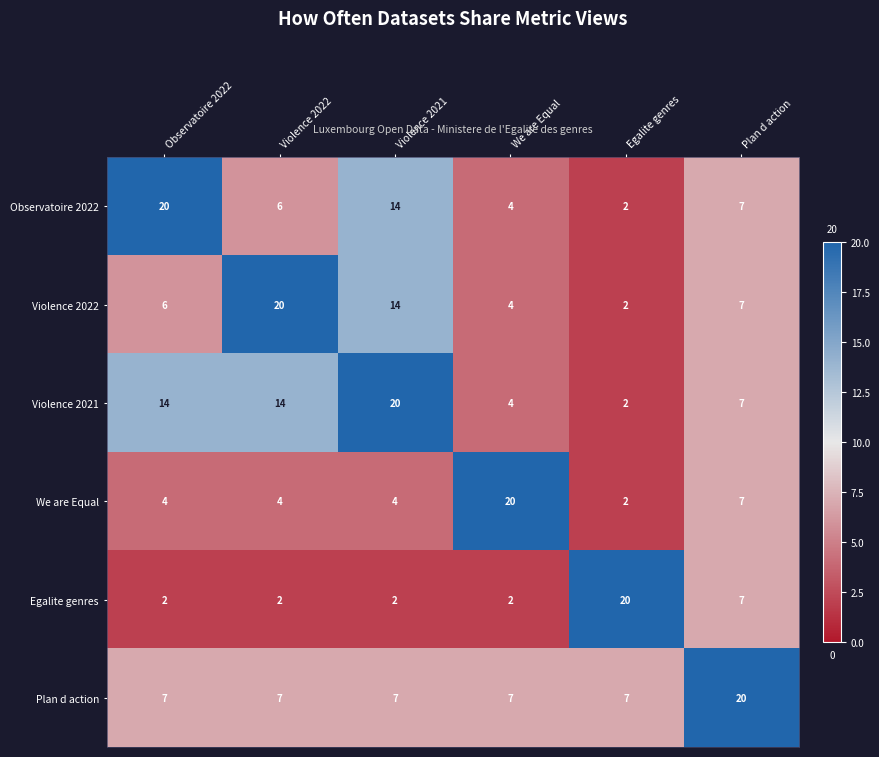

Where is Observatoire 2022 nearest to the value 11?

Violence 2021